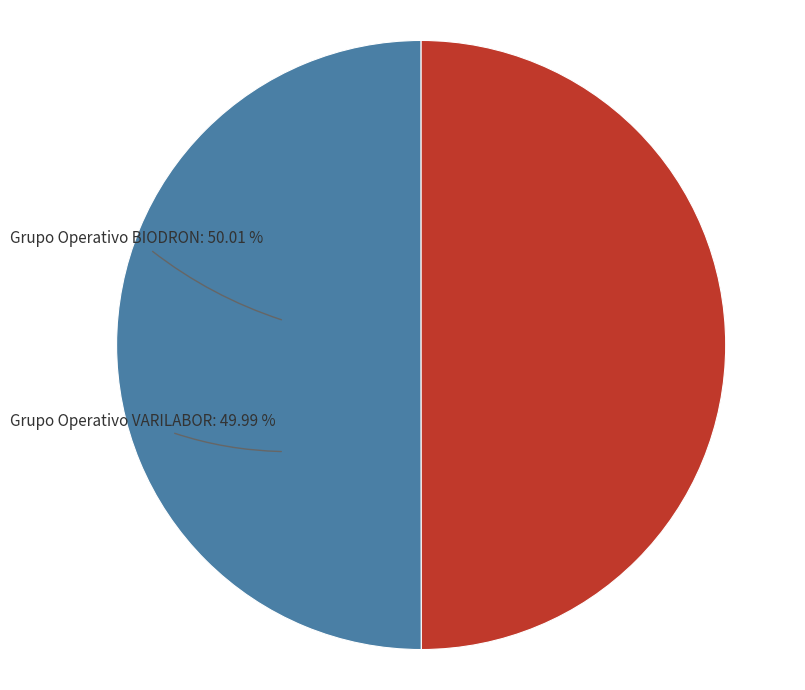

Is there any slice that represents more than half of the pie?

Yes